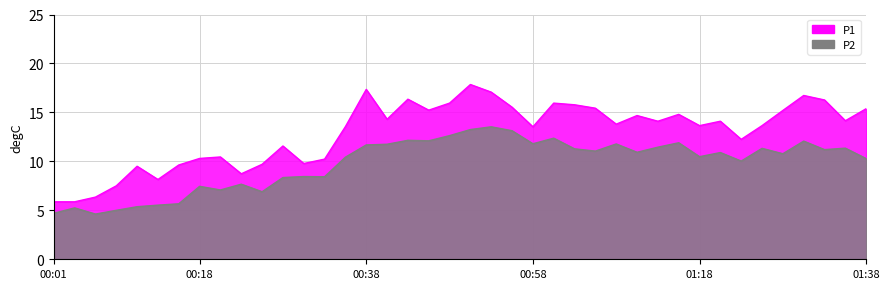

What is the label of the 39th point from the right?

00:03